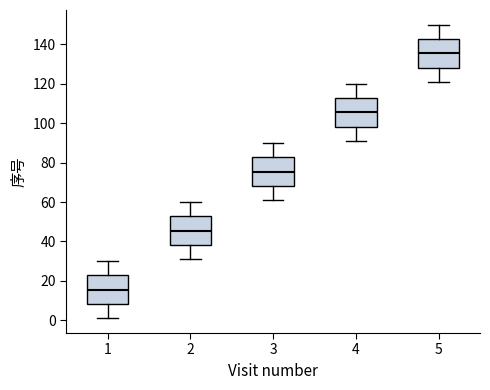

Reading left to right, transcribe this box plot: for each box, give where its median line is, the range the box spans, and where its two whiskers end, as read against the y-axis. The values are not printed on the chart, so give them approximately, as read against the axis.

1: median 16, box 8 to 22, whiskers 2 to 30
2: median 46, box 38 to 52, whiskers 32 to 60
3: median 76, box 68 to 82, whiskers 62 to 90
4: median 106, box 98 to 112, whiskers 92 to 120
5: median 136, box 128 to 142, whiskers 122 to 150